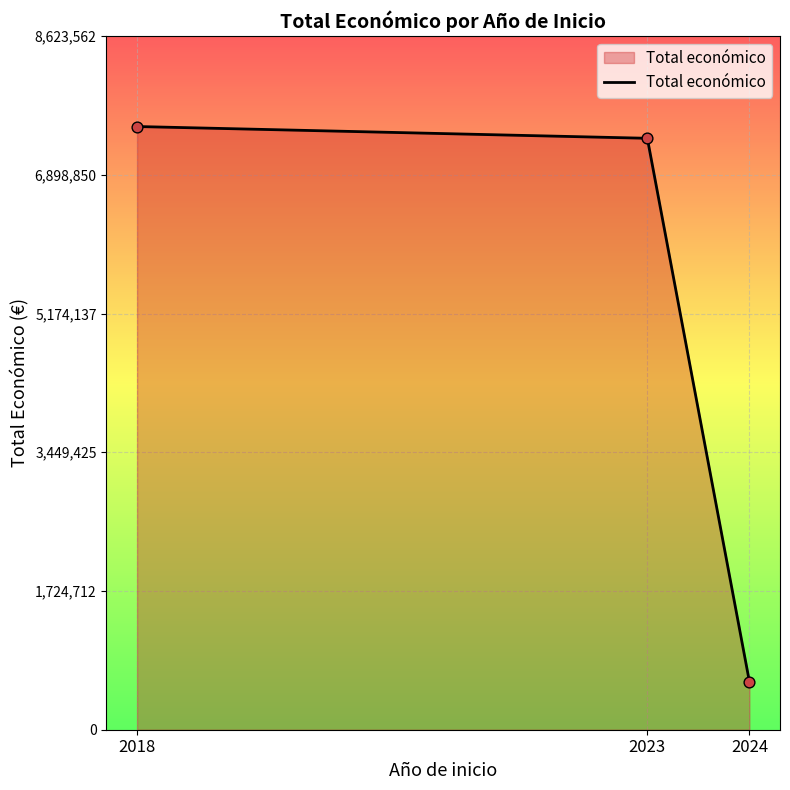

What is the change in value from 2023 to 2024?

-6753211